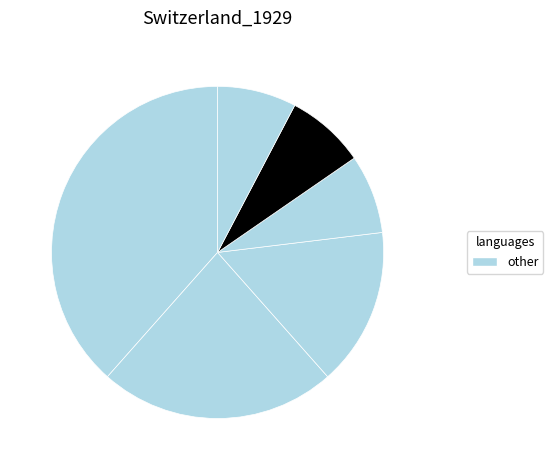

Count the number of slices in the pie.

6